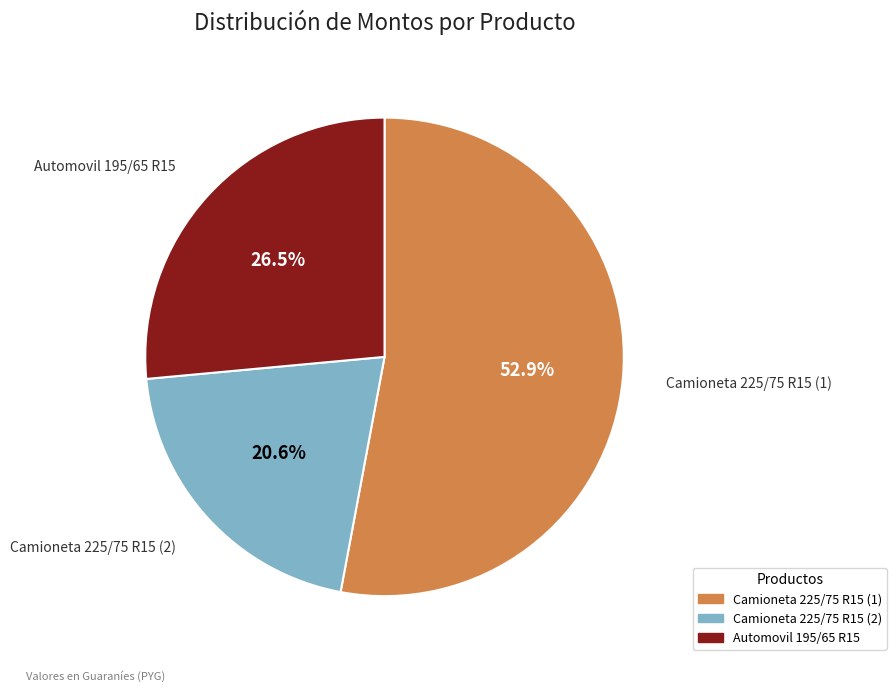

Does any single category account for the majority?

Yes